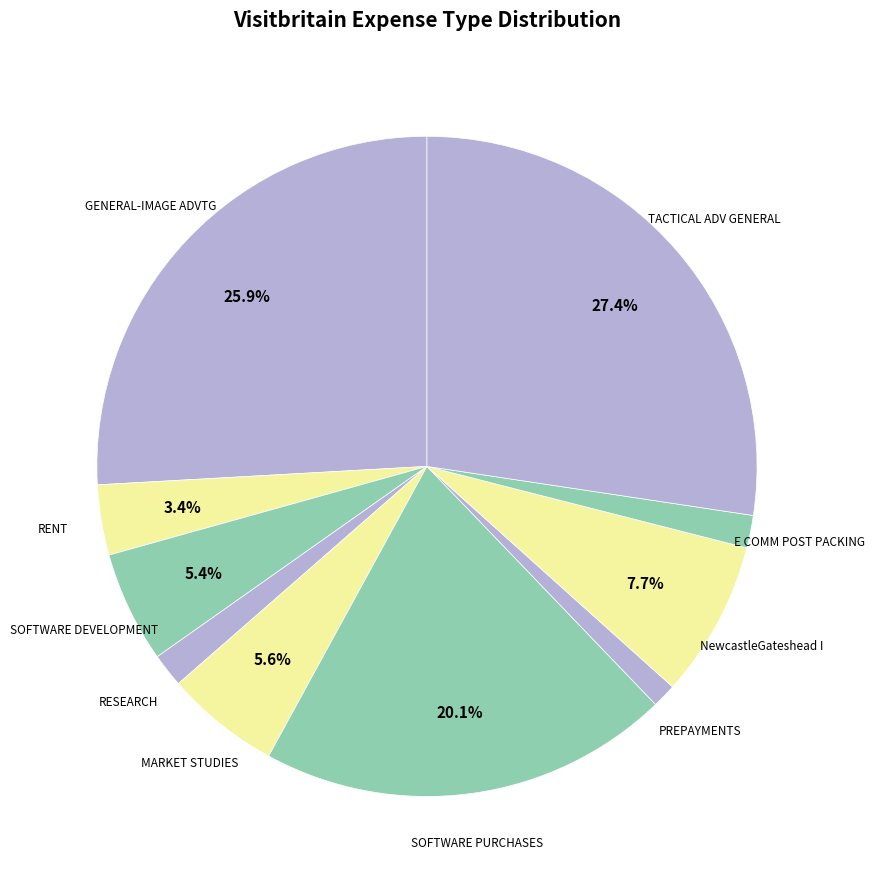

To the nearest percent, what is the average slice percentage?

10%